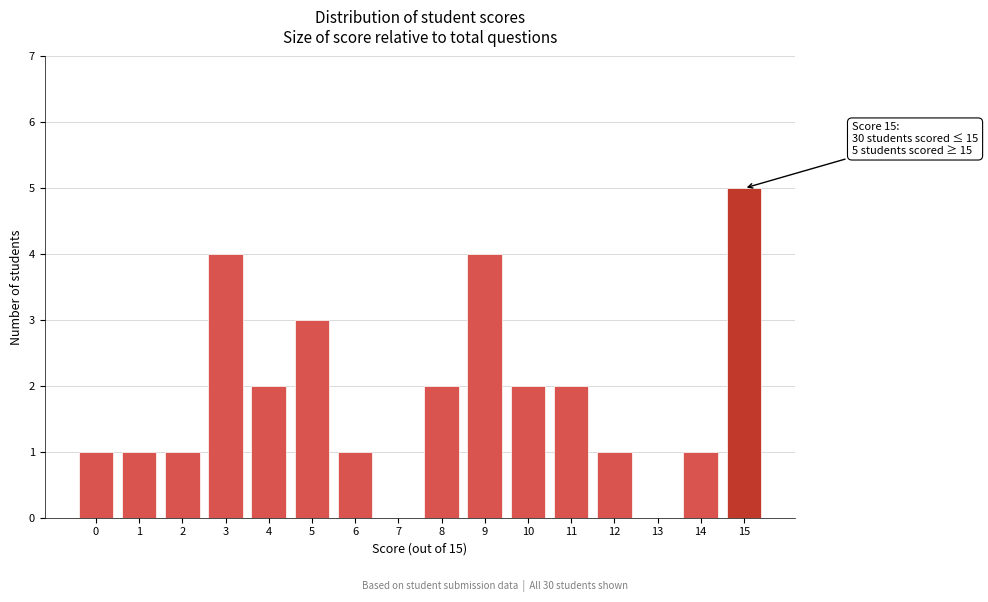

Reading left to right, what are all the values shown in this chart?

0=1	1=1	2=1	3=4	4=2	5=3	6=1	7=0	8=2	9=4	10=2	11=2	12=1	13=0	14=1	15=5